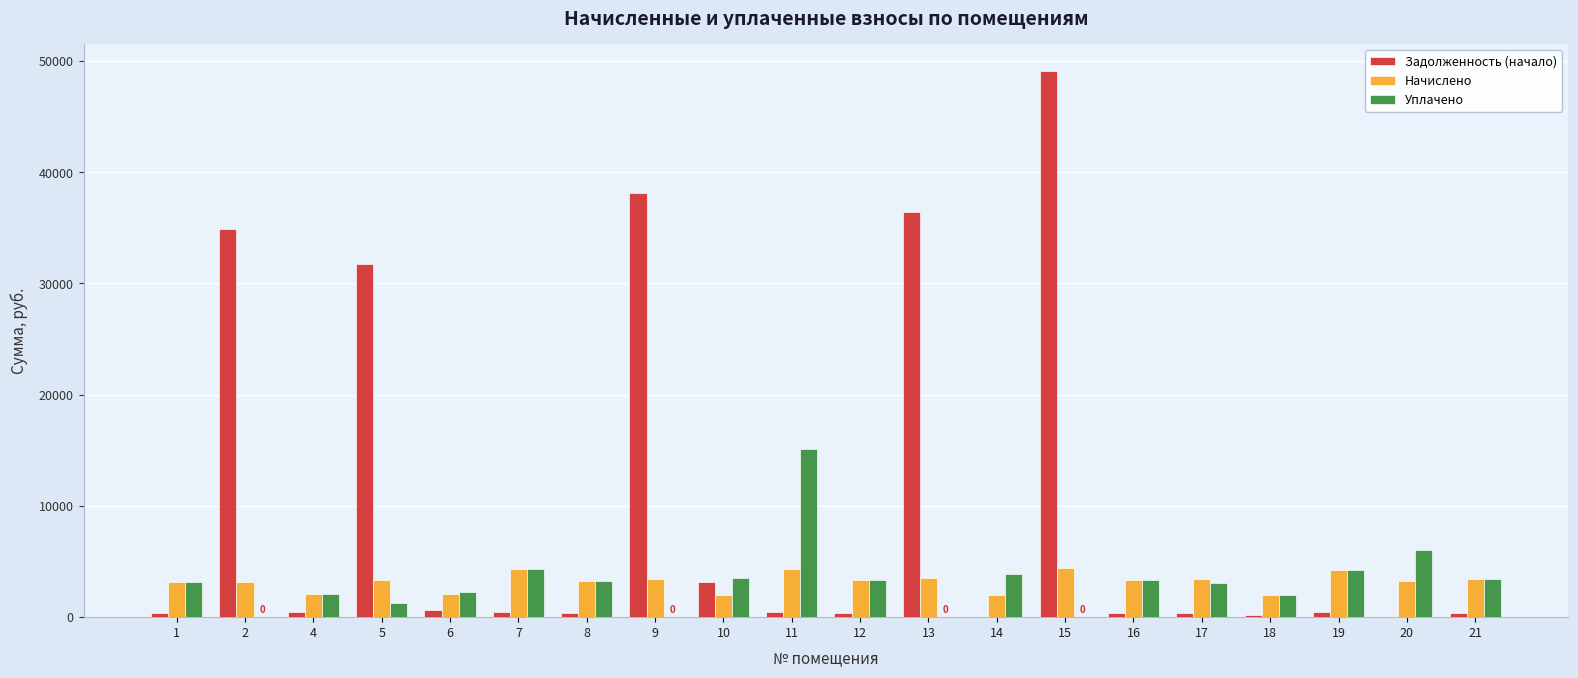

At which label does Задолженность (начало) first exceed 474?

2